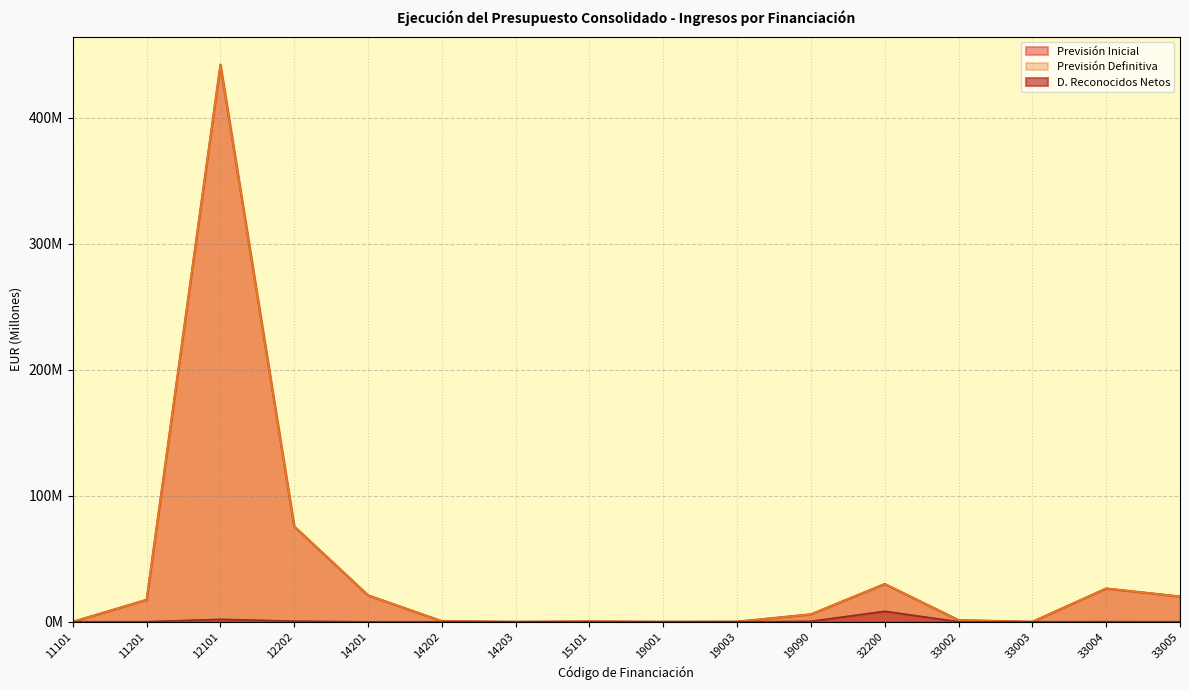

At which label does Previsión Inicial reach its peak?

12101